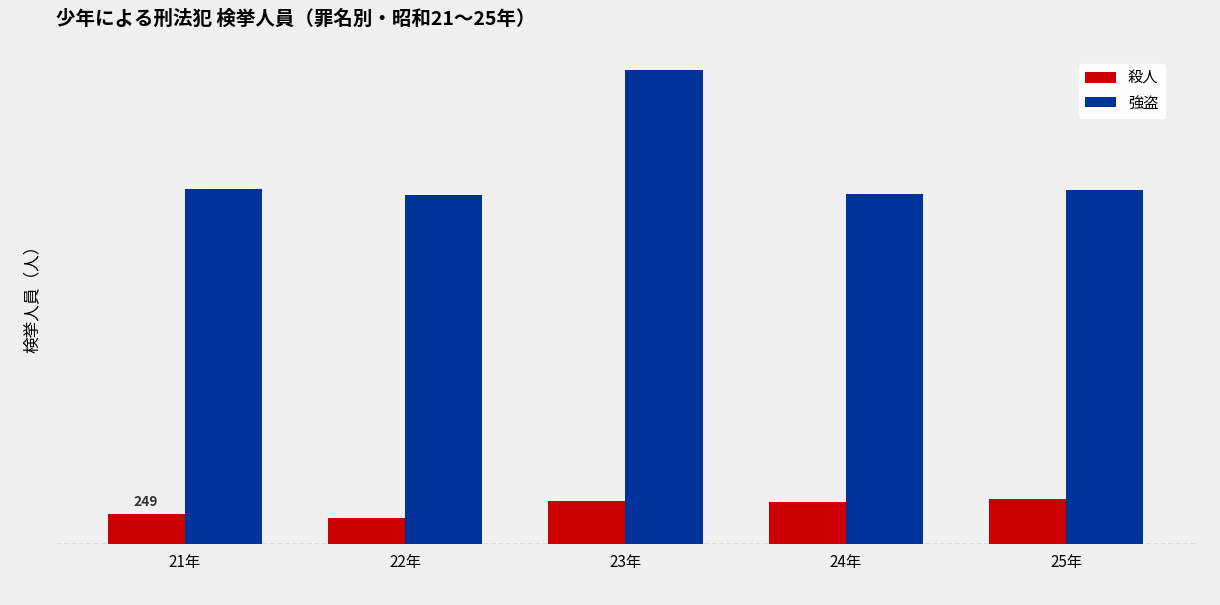

What is the difference between the second highest and minimum values in the 殺人 series?

138